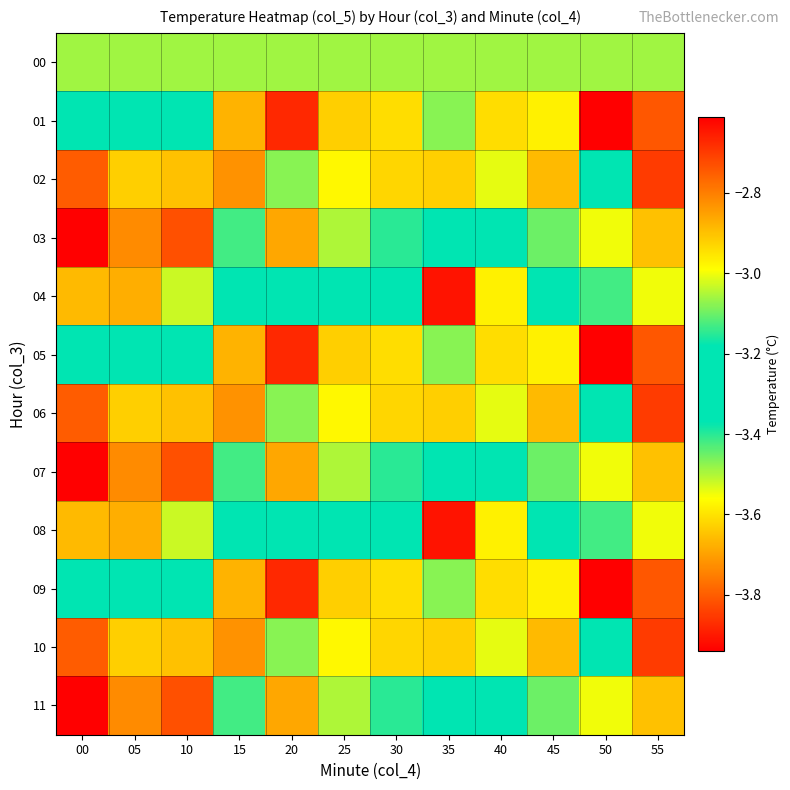

What is the total value across all series at 40?

-36.5